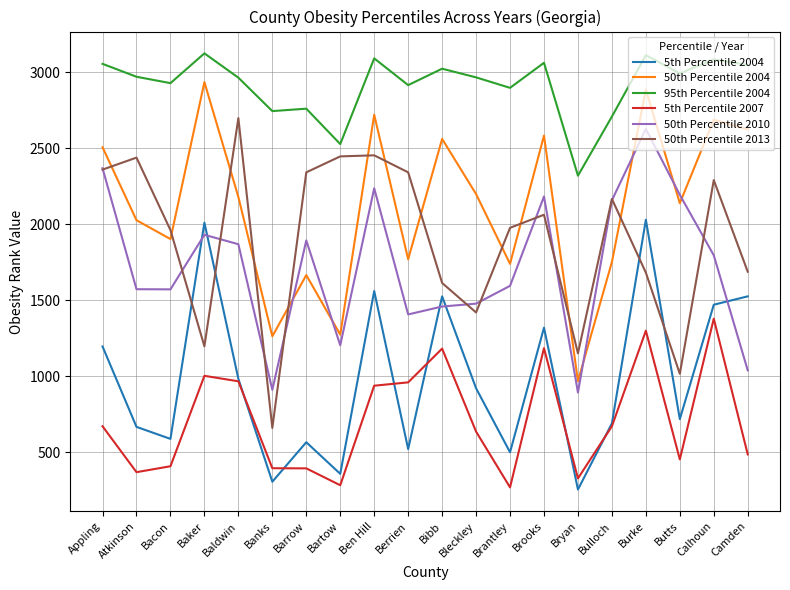

What is the approximate value of 50th Percentile 2013 at Baker?

1197